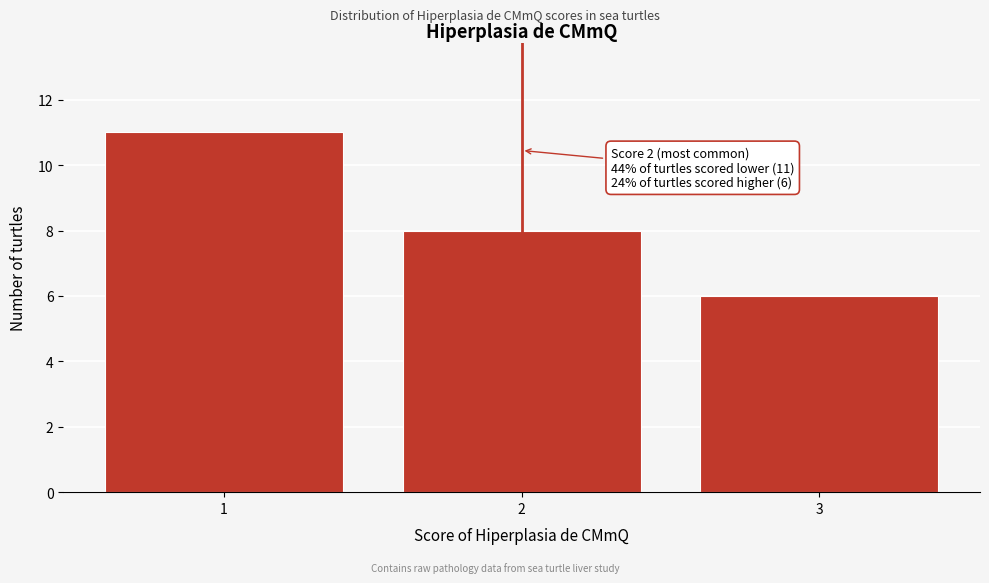

Reading right to left, transcribe all the data shown in this chart.

6	8	11